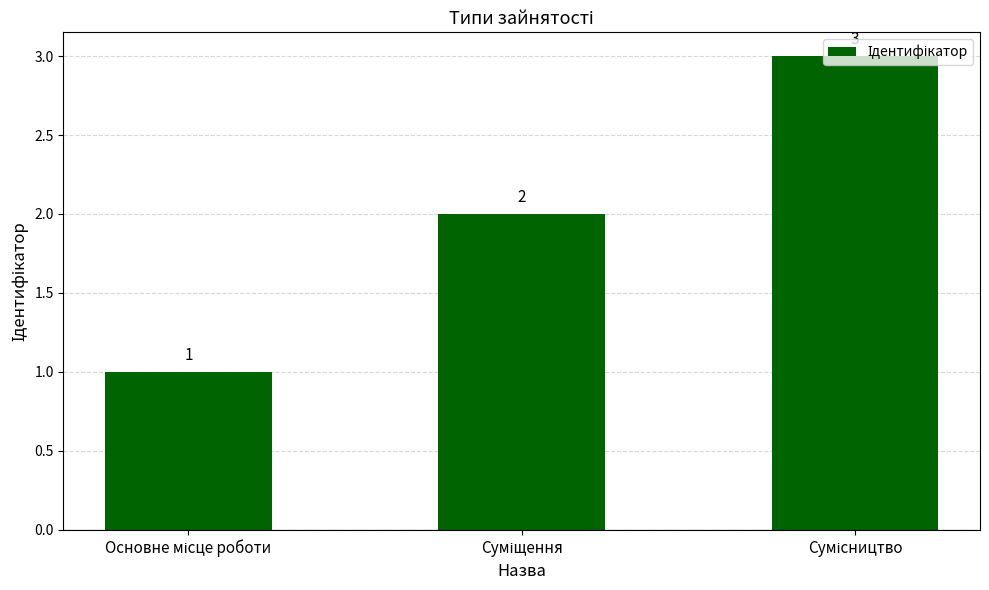

Count the values in the range 1 to 3.

3